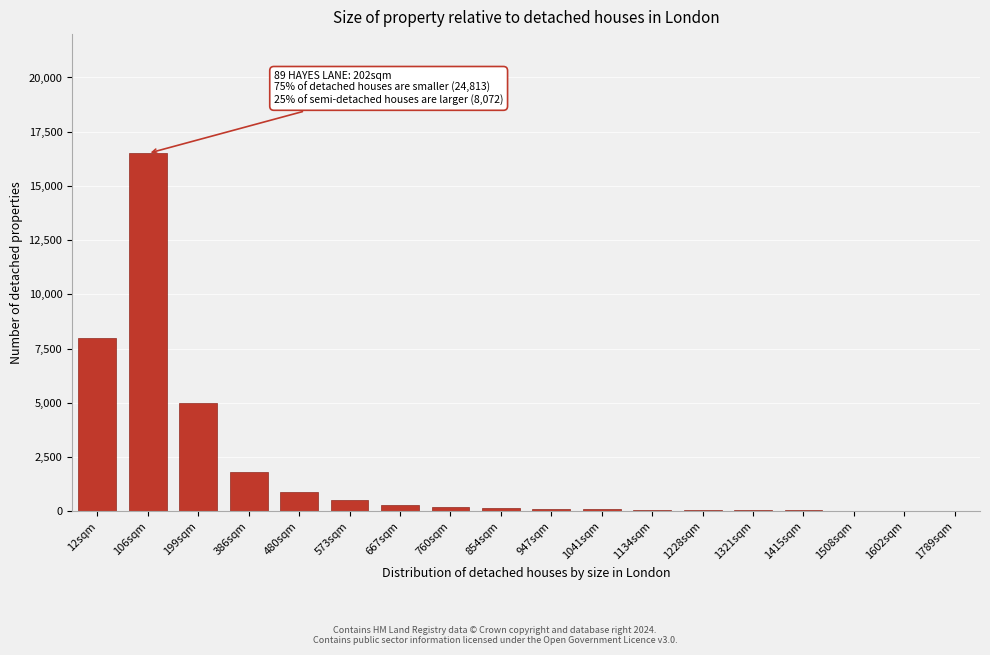

What is the greatest value displayed?

16500